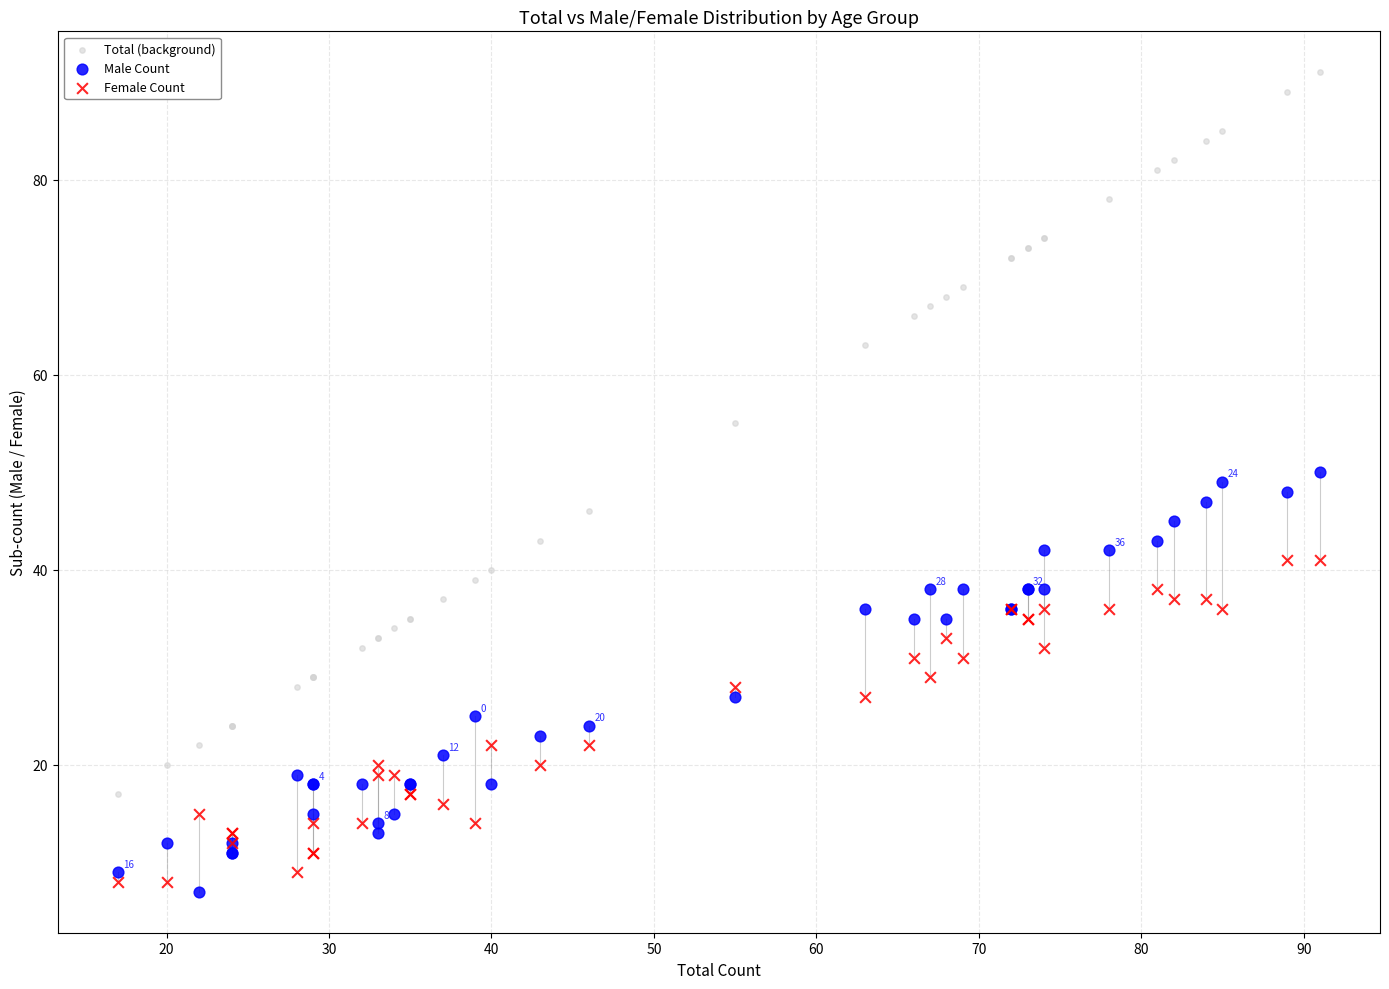

Which series has the largest Y range (max minus min)?

Total (background)